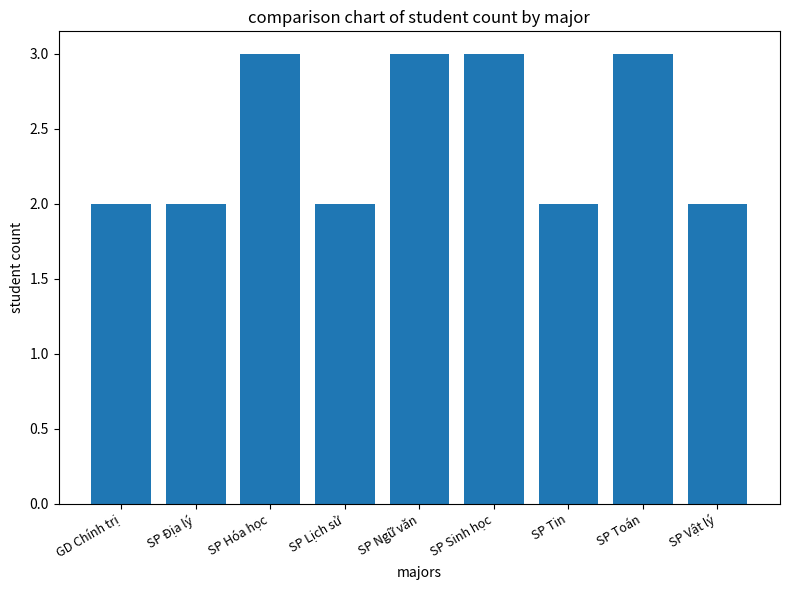

What is the value of the 5th bar from the left?

3